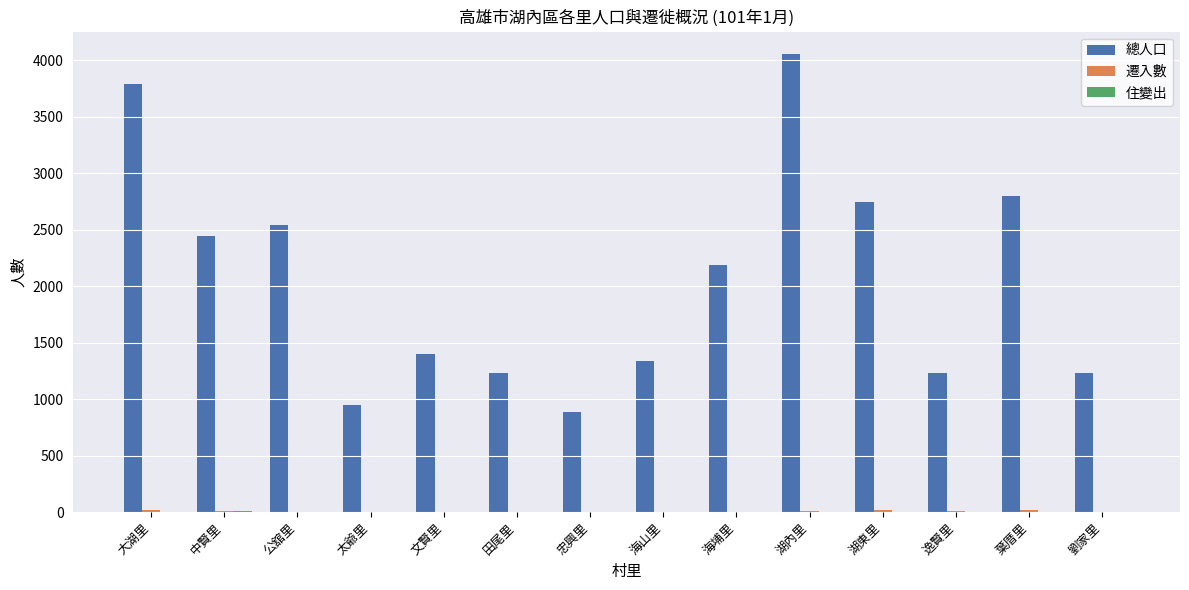

Which label corresponds to the largest value in the chart?

湖內里